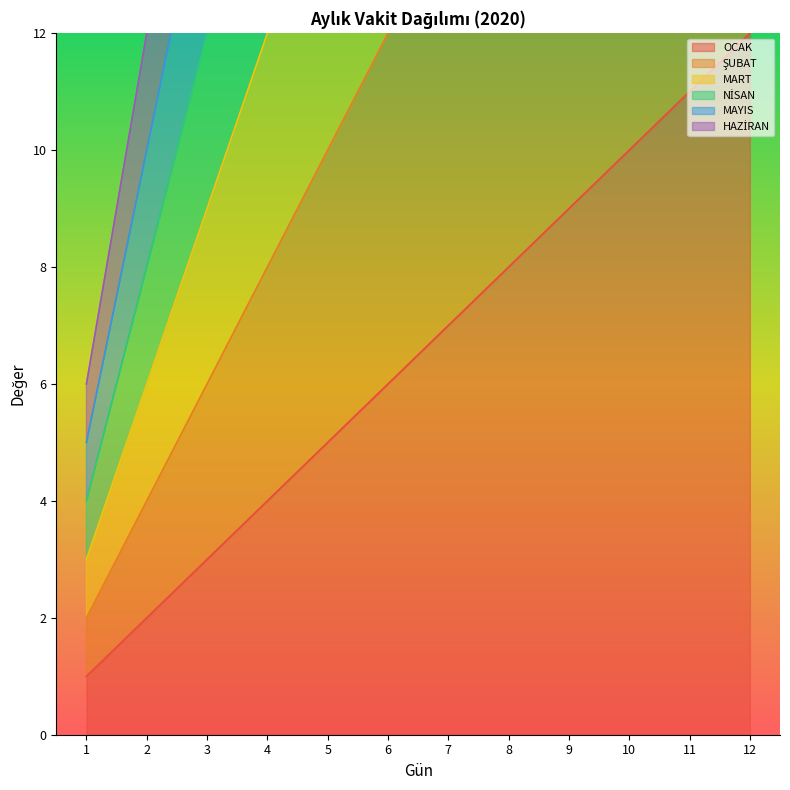

Rank the series by their average value, from lowest to highest.

OCAK, ŞUBAT, MART, NİSAN, MAYIS, HAZİRAN